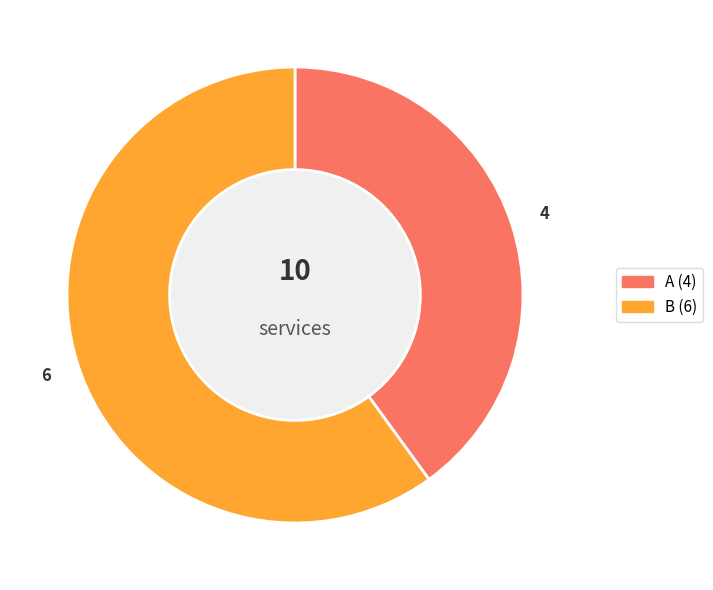

Does any single category account for the majority?

Yes